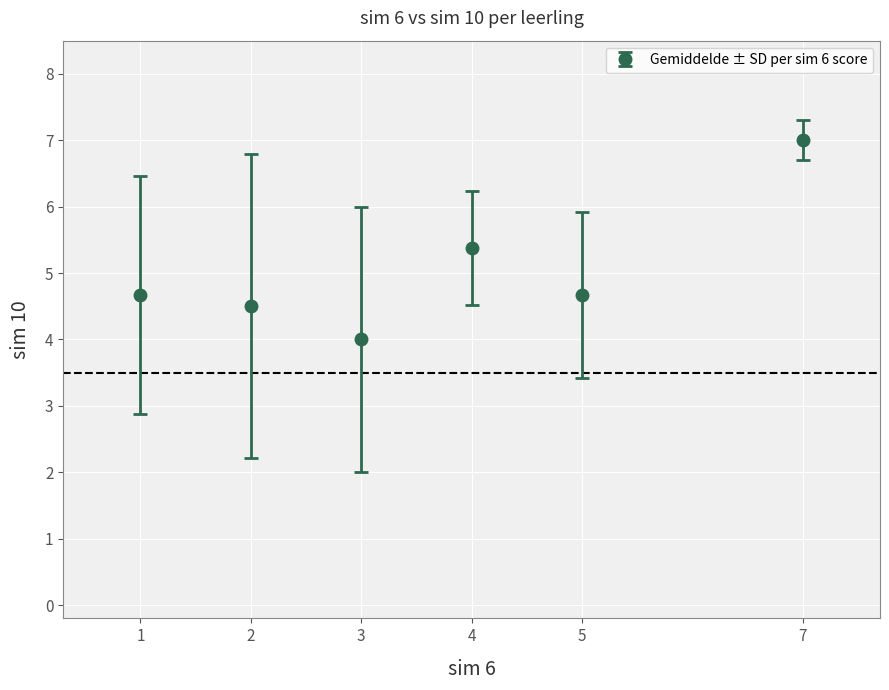

What is the value of the 4th point from the left?

5.4